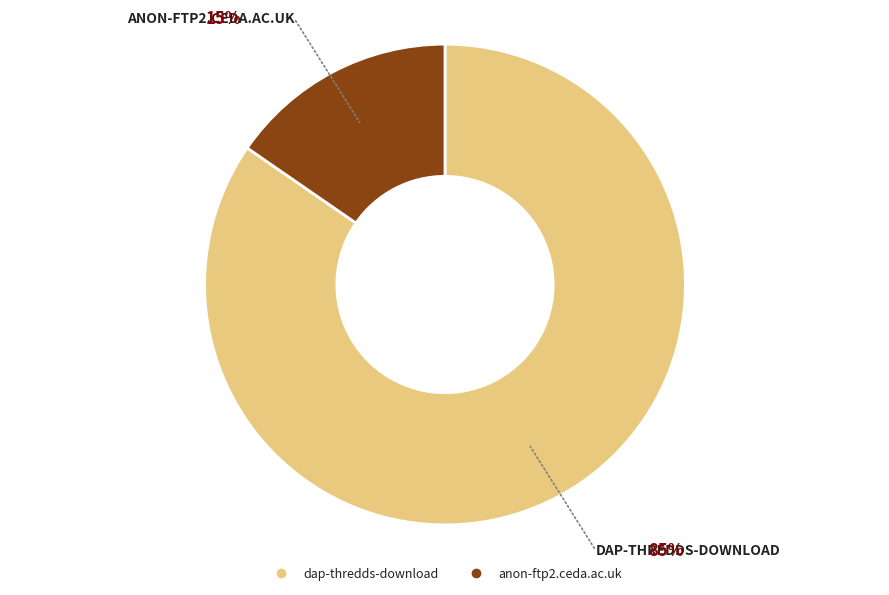

Combined, do dap-thredds-download and anon-ftp2.ceda.ac.uk account for over 50%?

Yes